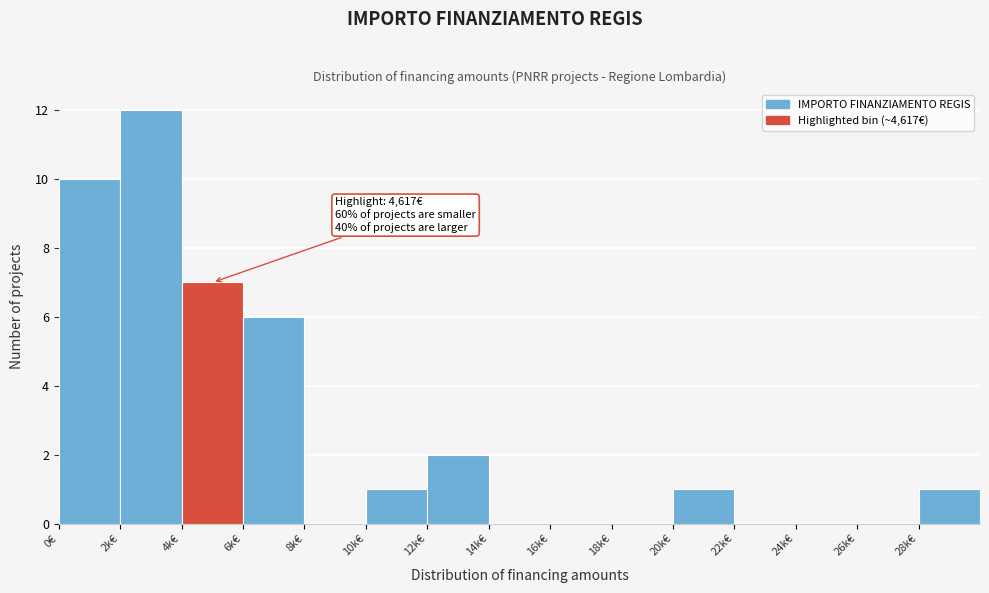

Reading right to left, what are all the values shown in this chart?

28k€=1	26k€=0	24k€=0	22k€=0	20k€=1	18k€=0	16k€=0	14k€=0	12k€=2	10k€=1	8k€=0	6k€=6	4k€=7	2k€=12	0€=10